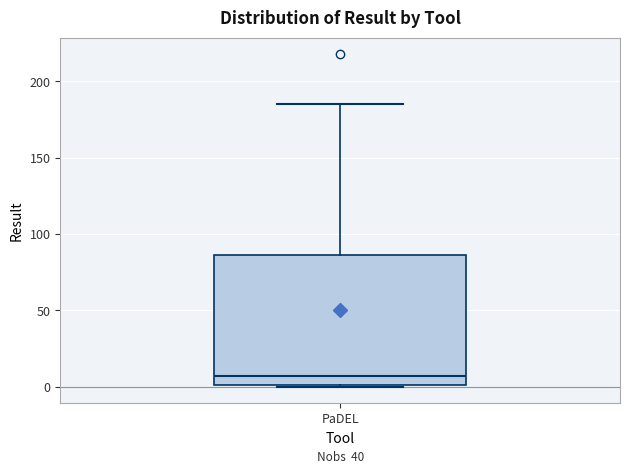

Read this box plot against the y-axis: the position of the median line, the range covered by the box, and the ends of both whiskers. The values are not printed on the chart, so give them approximately, as read against the axis.

median 5, box 0 to 85, whiskers 0 to 185